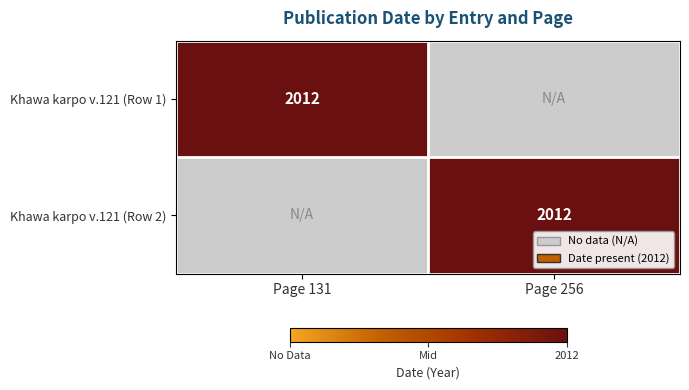

Is it true that Khawa karpo v.121 (Row 2) equals 2012 at Page 256?

True